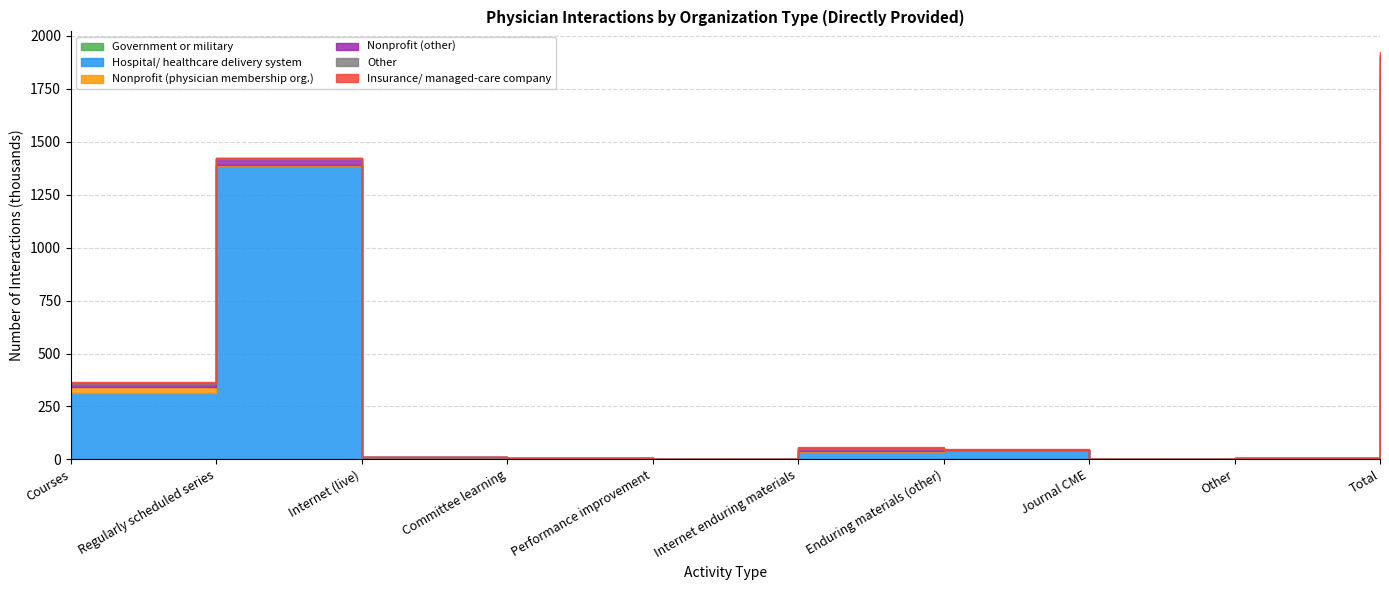

Is the value of Nonprofit (physician membership org.) at Internet (live) greater than the value of Insurance/ managed-care company at Internet (live)?

Yes